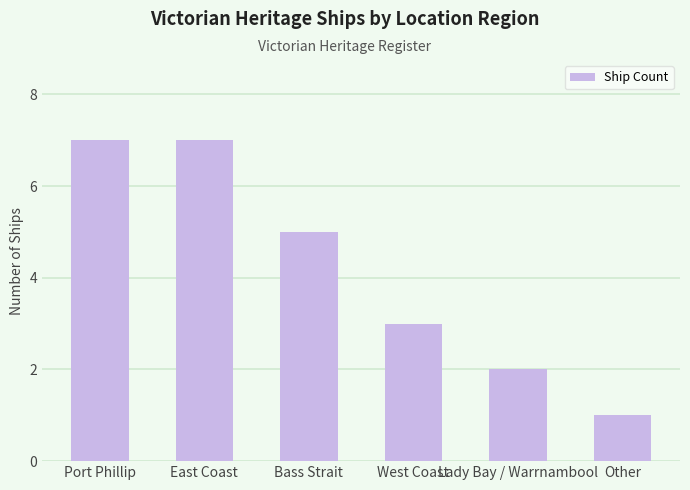

The chart shows a value of 8 at Bass Strait. True or false?

False